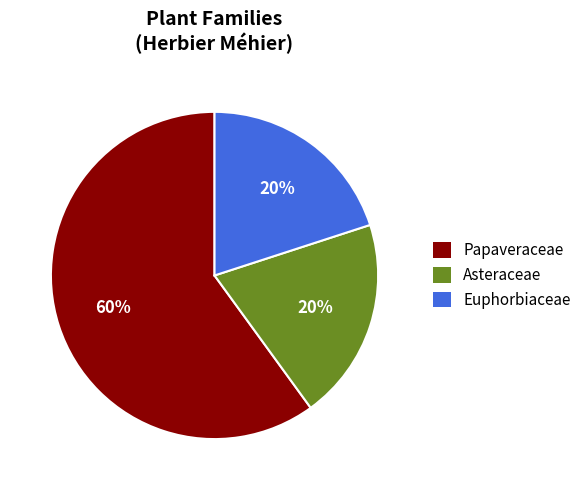

Does any single category account for the majority?

Yes